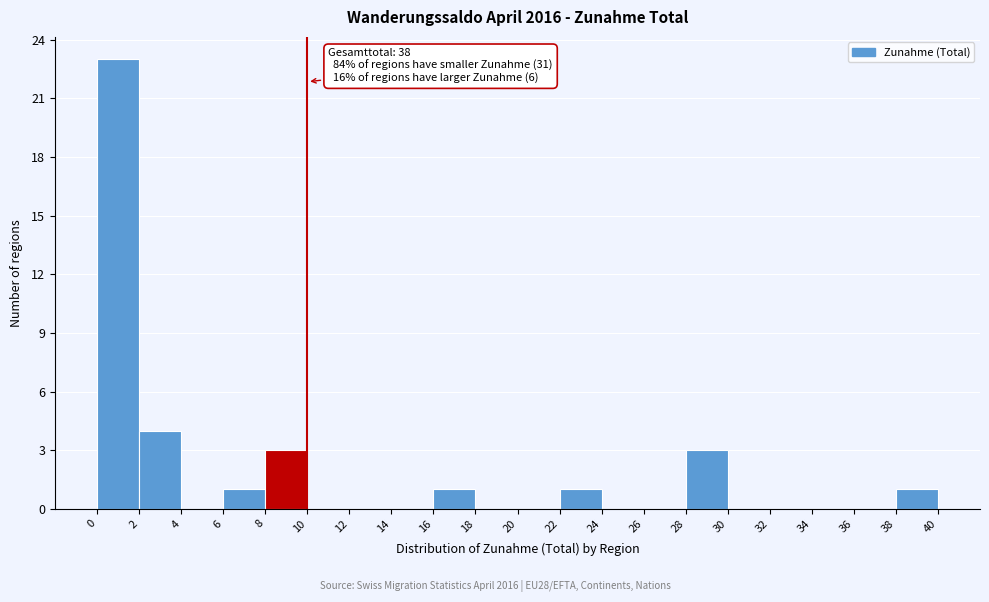

Over which range of the x-axis is the bar tallest?

0 to 2